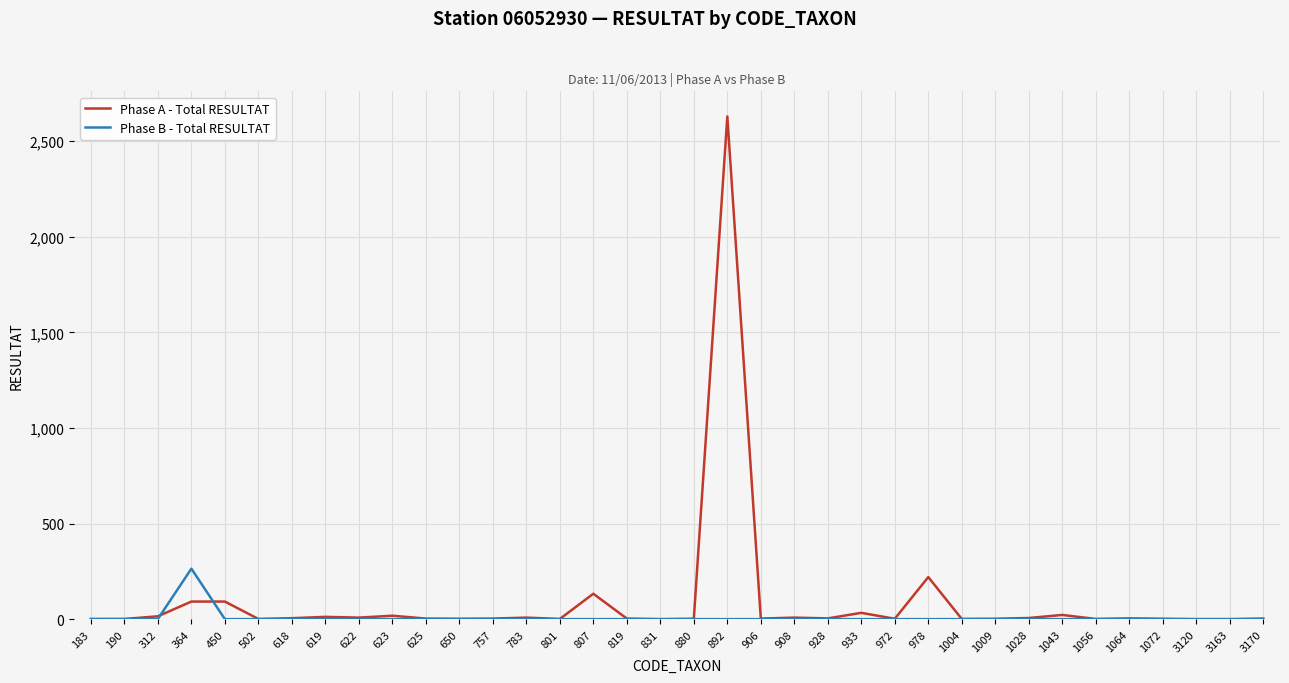

Count the number of data series in this chart.

2